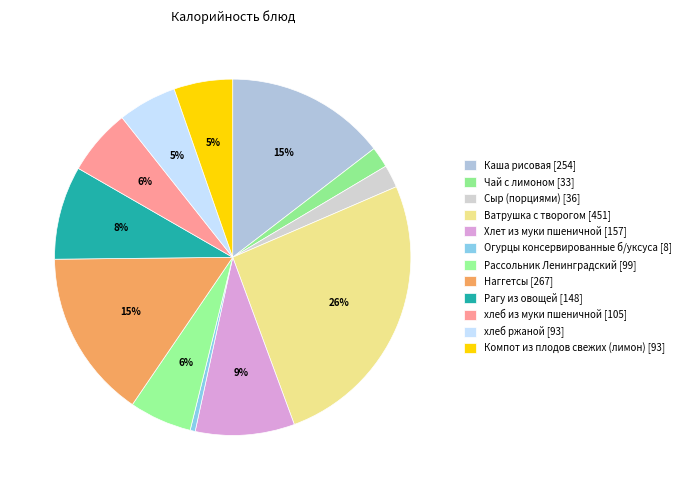

Combined, what portion of the pie is Компот из плодов свежих (лимон) and хлеб ржаной?

10.7%